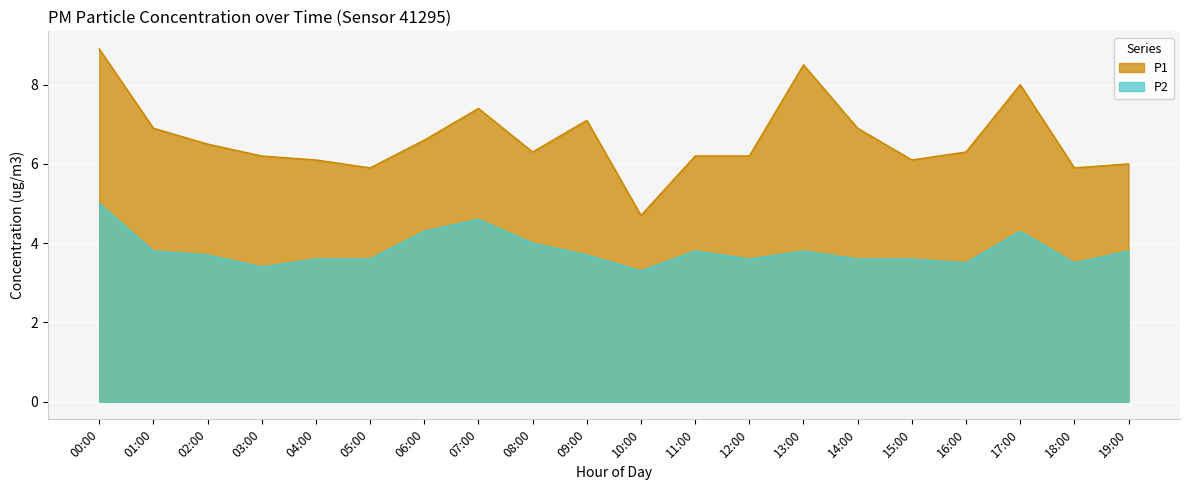

List the series in order of their peak value, highest first.

P1, P2